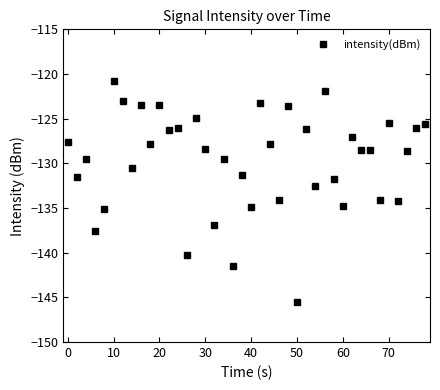

What is the difference between the maximum and minimum values?

24.7